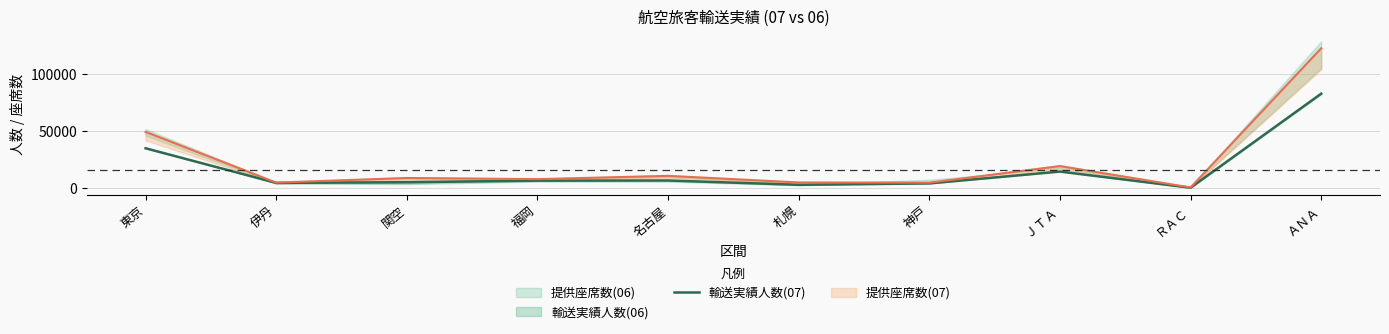

How many points are lower than both their immediate neighbors (excluding endpoints)?

3